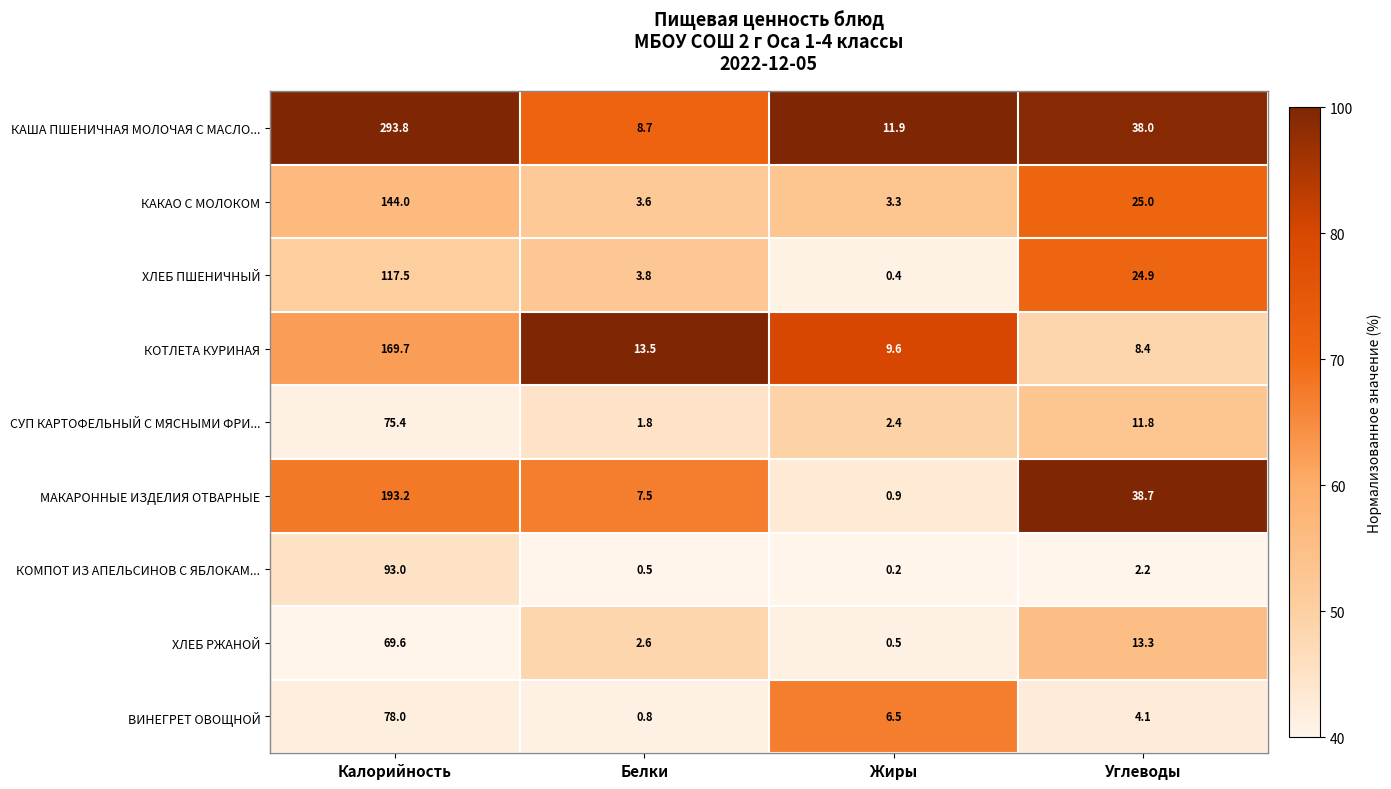

At which category is the sum across all series the highest?

Калорийность